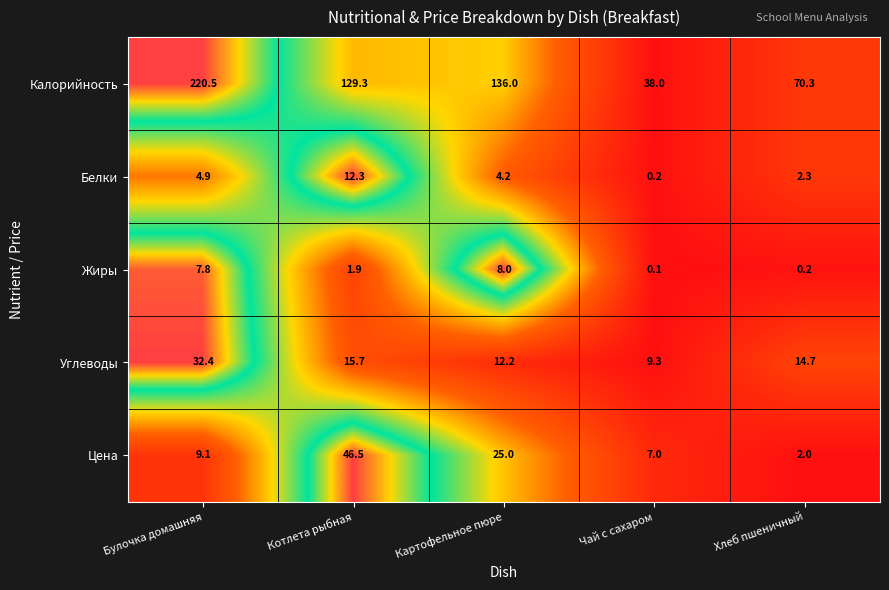

List the series in order of their peak value, lowest first.

Жиры, Белки, Углеводы, Цена, Калорийность